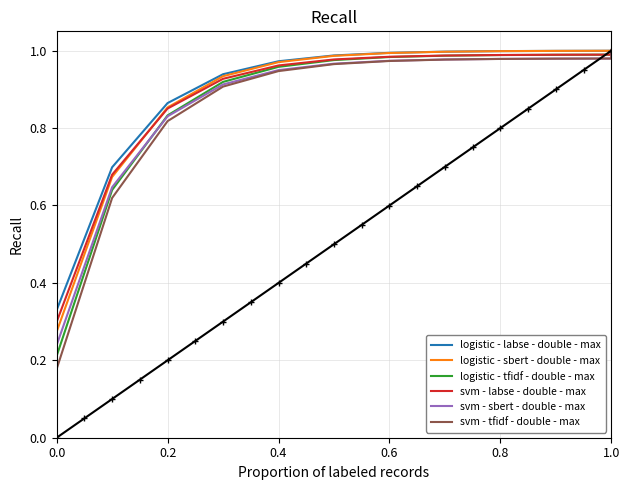

How many lines are shown in the chart?

6